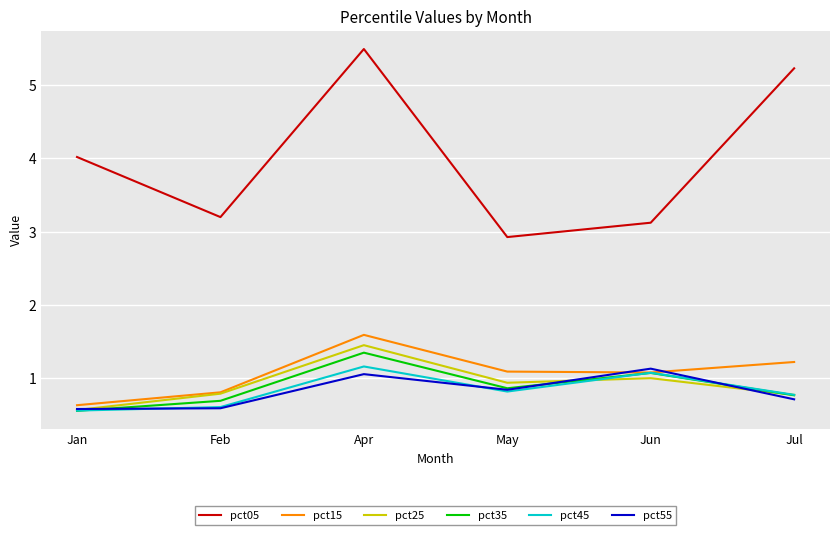

What position from the right is Apr?

4